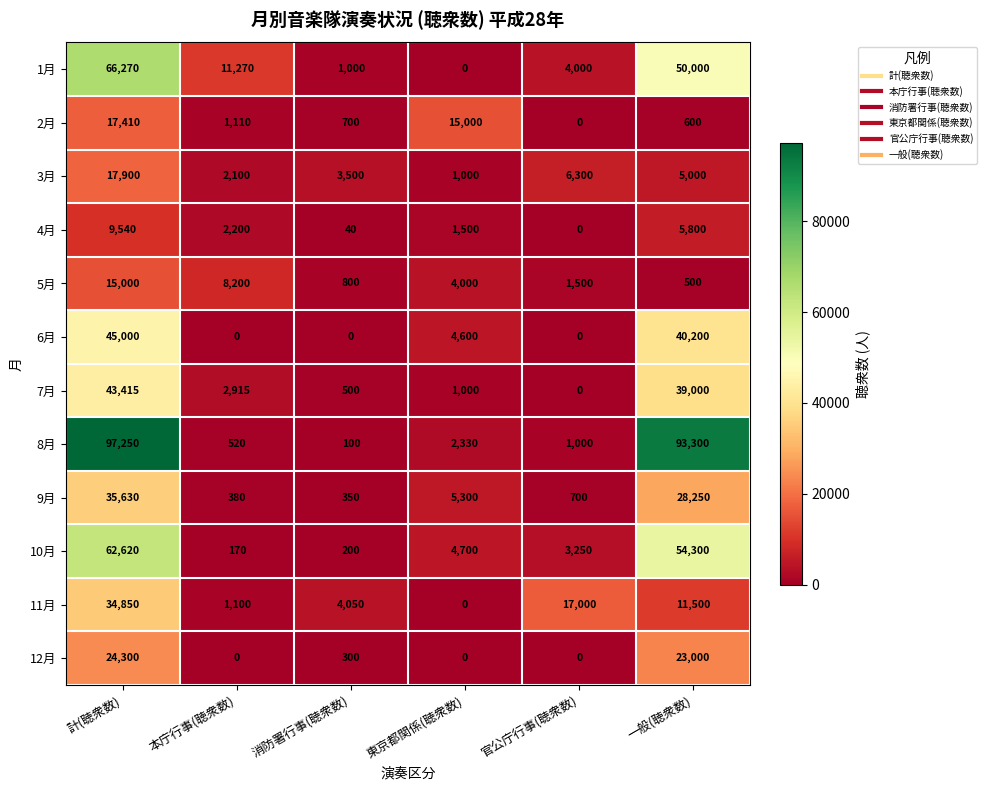

Which series changed the most between 計(聴衆数) and 官公庁行事(聴衆数)?

8月